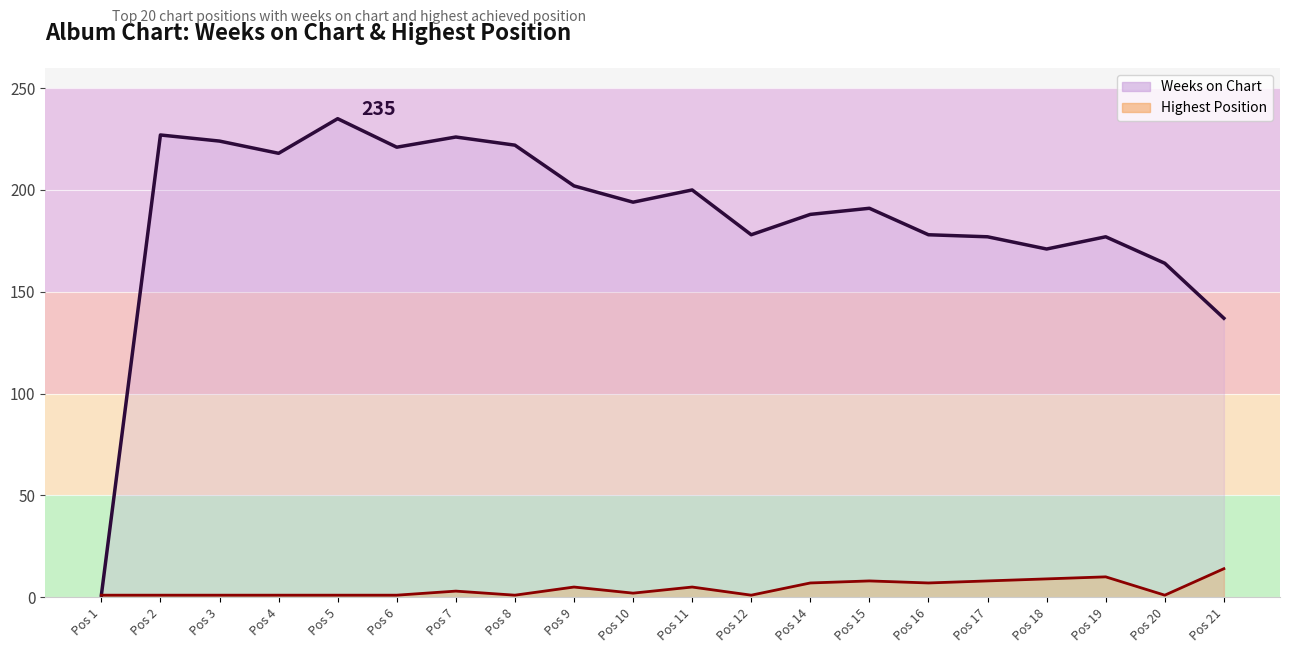

Which series has the largest range (max minus min)?

Weeks on Chart